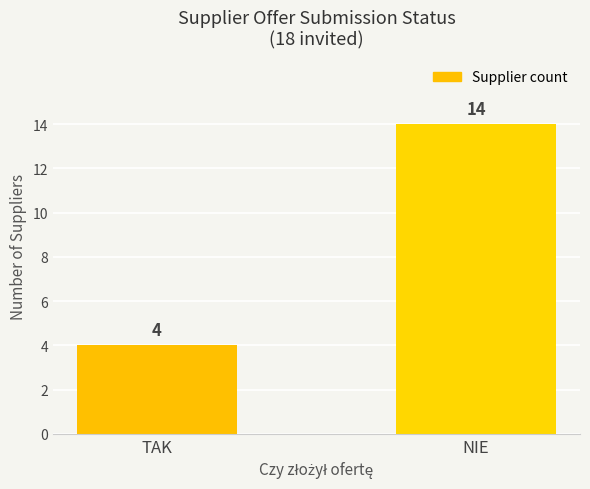

Which has a higher value, NIE or TAK?

NIE